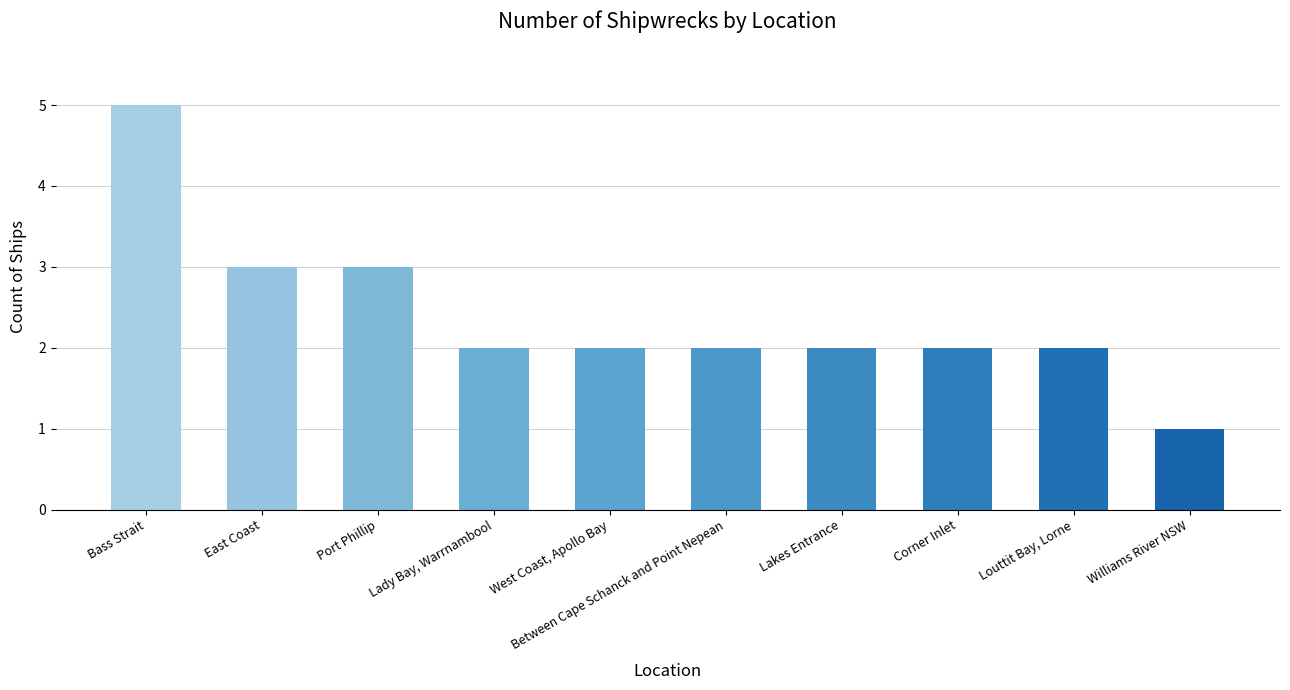

True or false: the data shows 2 at Louttit Bay, Lorne.

True